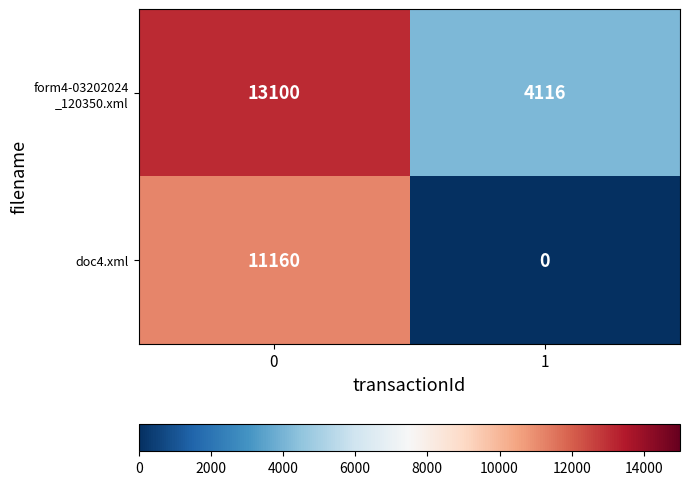

What is the spread (max minus min) of values at 0?

1940